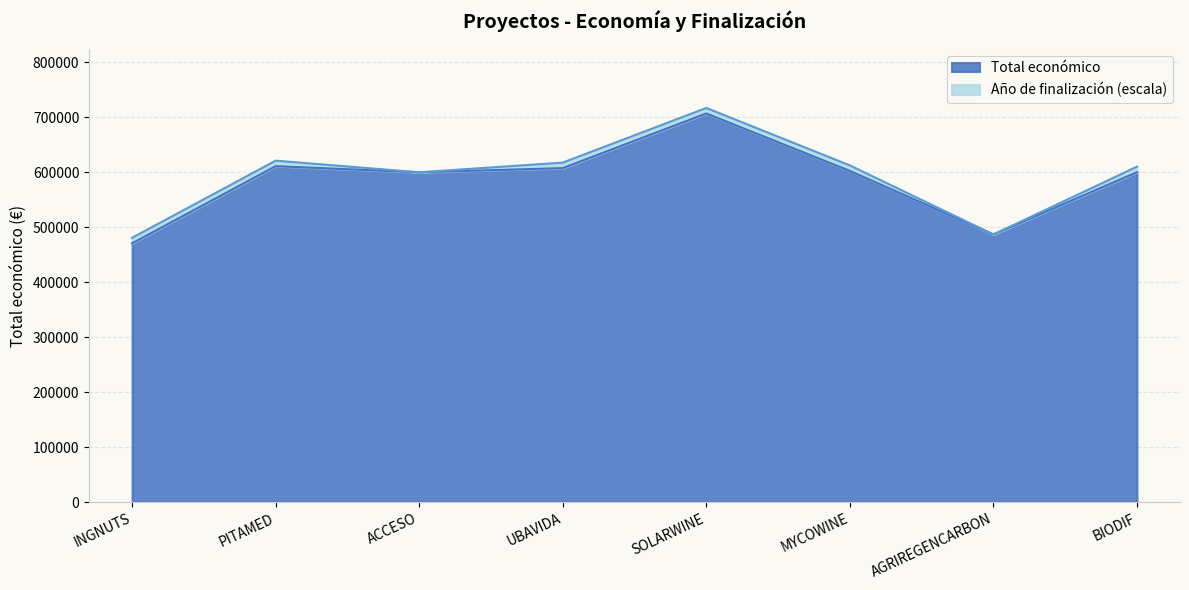

Reading left to right, what are all the values shown in this chart?

INGNUTS=470675.0	PITAMED=610889.0	ACCESO=599779.0	UBAVIDA=607342.0	SOLARWINE=706697.0	MYCOWINE=602295.4	AGRIREGENCARBON=486756.0	BIODIF=599927.0